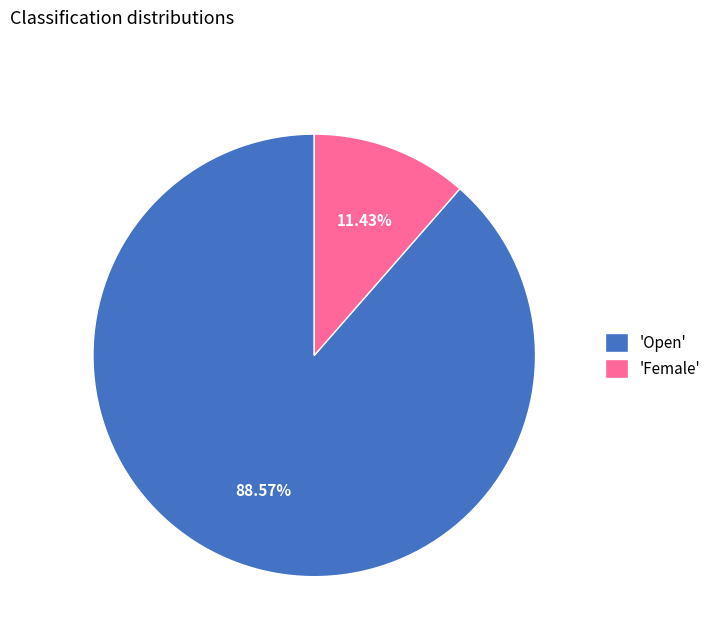

Rank the categories by value from highest to lowest.

'Open', 'Female'